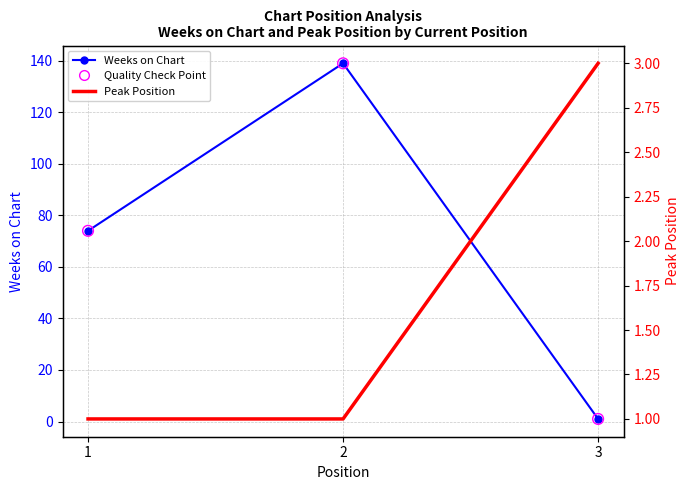

At which category is the sum across all series the highest?

2